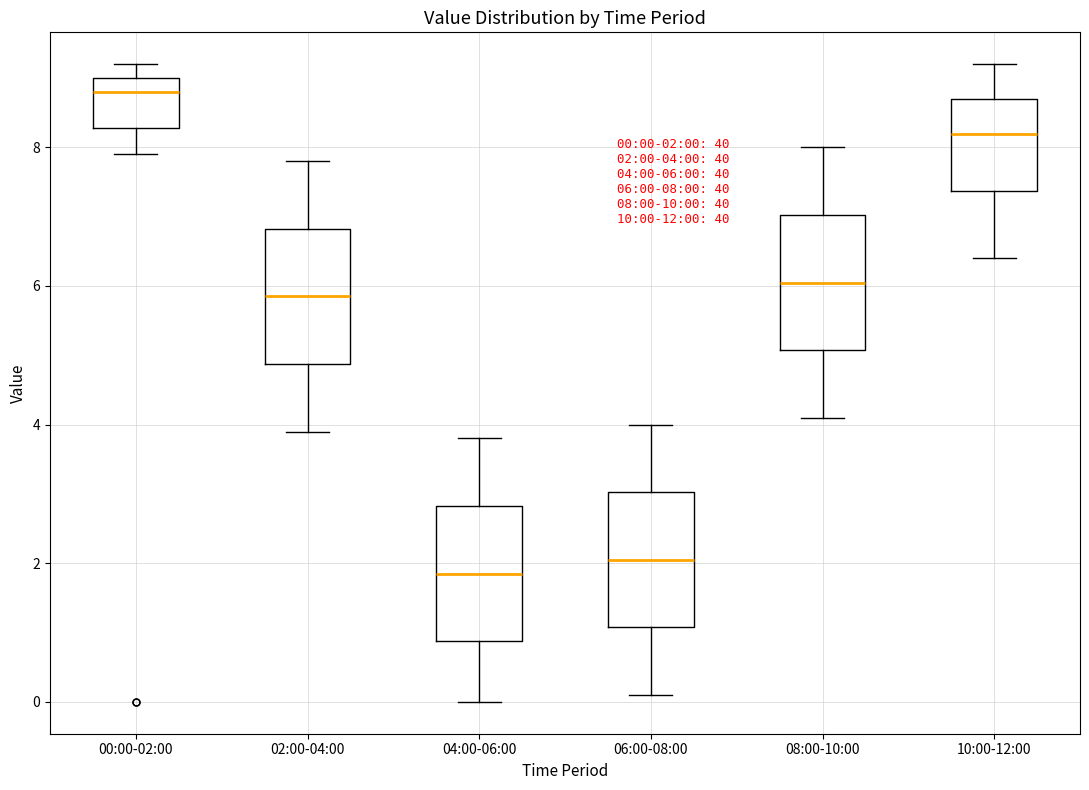

Which box's median line is the highest?

00:00-02:00